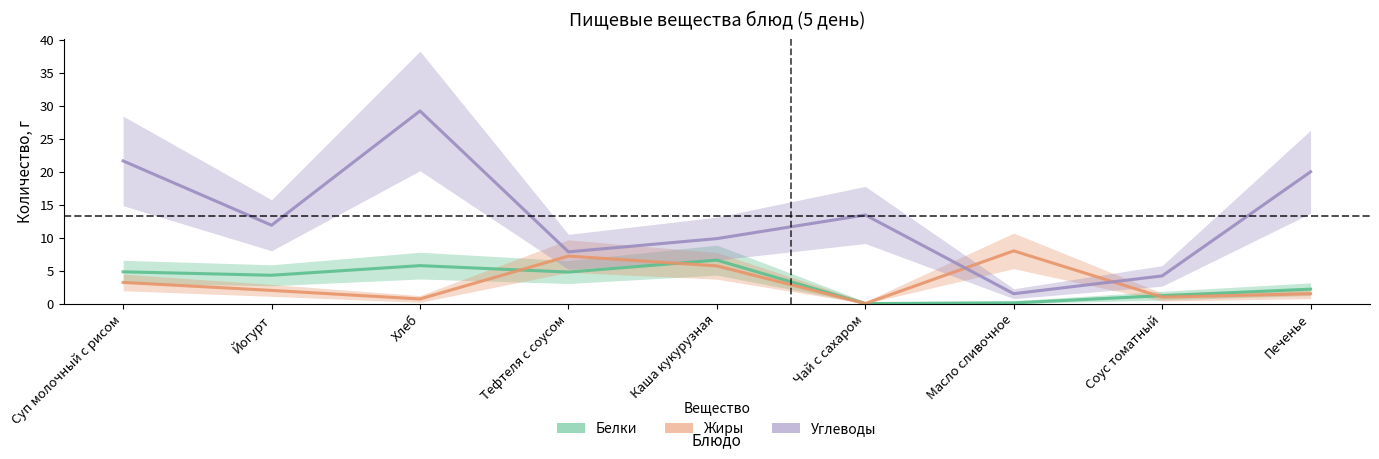

Reading right to left, extract all data points from this chart.

Белки: Печенье=2.2	Соус томатный=1.2	Масло сливочное=0.1	Чай с сахаром=0.0	Каша кукурузная=6.6	Тефтеля с соусом=4.8	Хлеб=5.8	Йогурт=4.3	Суп молочный с рисом=4.8
Жиры: Печенье=1.5	Соус томатный=1.0	Масло сливочное=8.0	Чай с сахаром=0.0	Каша кукурузная=5.7	Тефтеля с соусом=7.2	Хлеб=0.7	Йогурт=2.0	Суп молочный с рисом=3.2
Углеводы: Печенье=20.0	Соус томатный=4.2	Масло сливочное=1.5	Чай с сахаром=13.4	Каша кукурузная=9.9	Тефтеля с соусом=7.8	Хлеб=29.2	Йогурт=11.9	Суп молочный с рисом=21.6